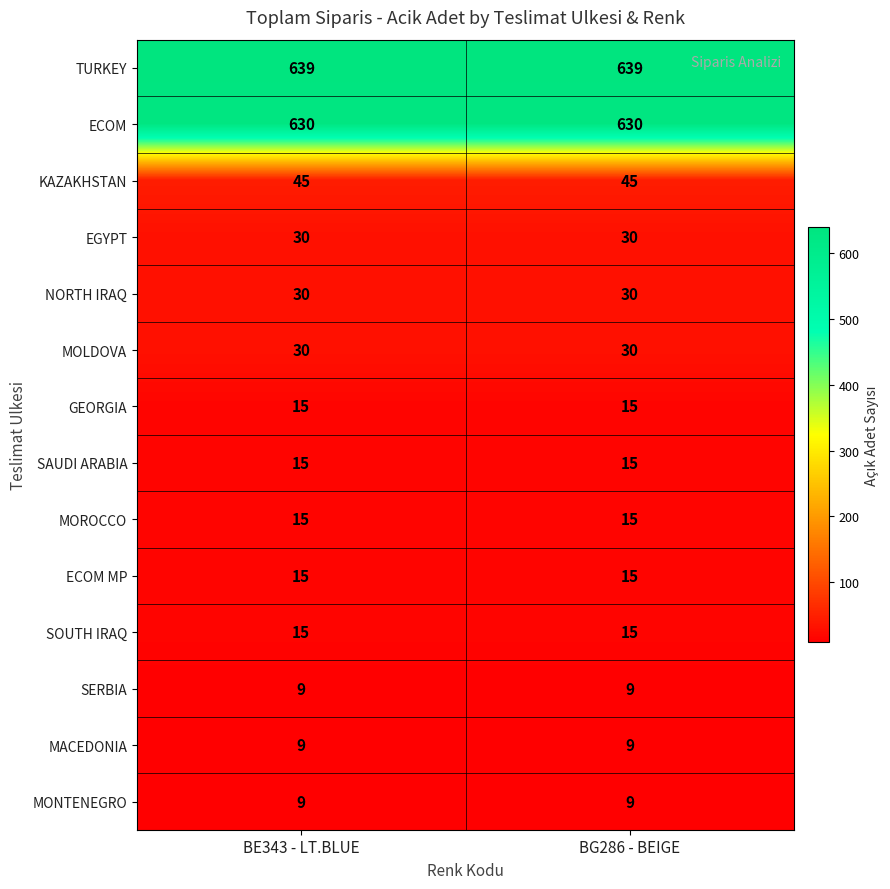

What is the difference between the highest and lowest values at BE343 - LT.BLUE?

630